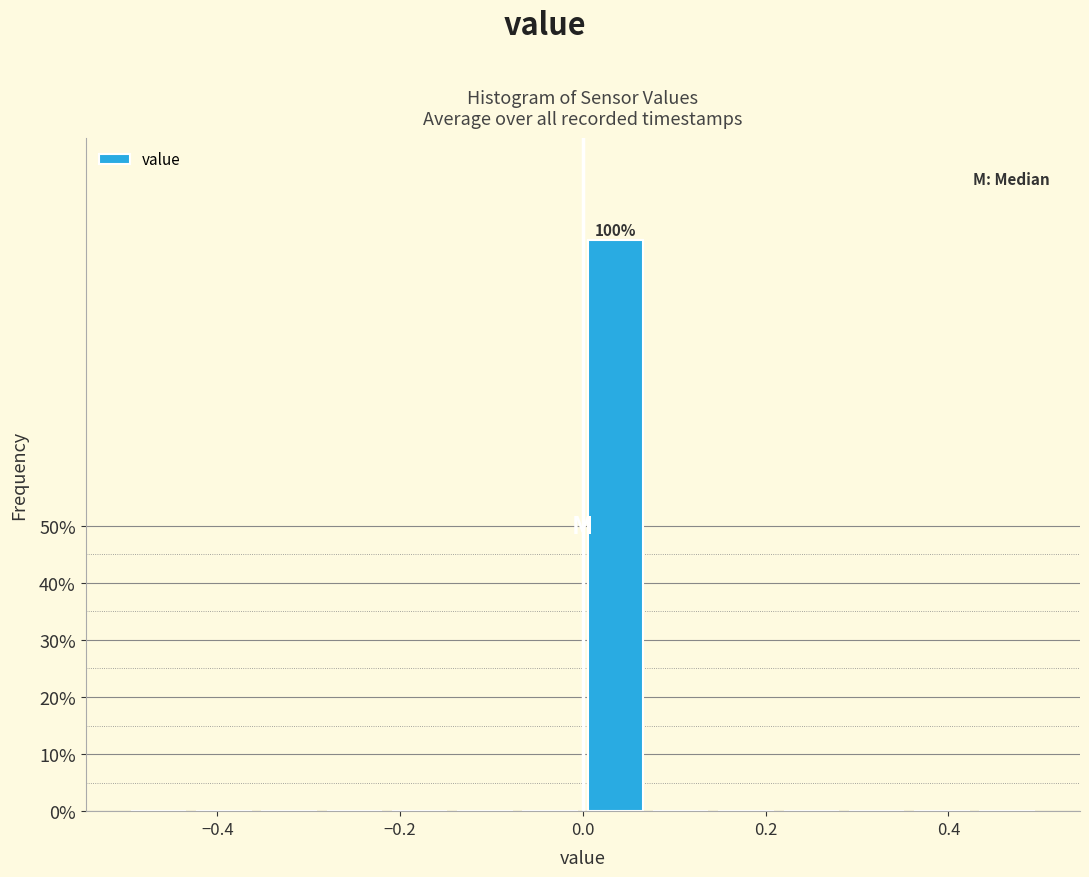

Read against the x-axis, roughly where is the centre of the tallest bar?

0.04